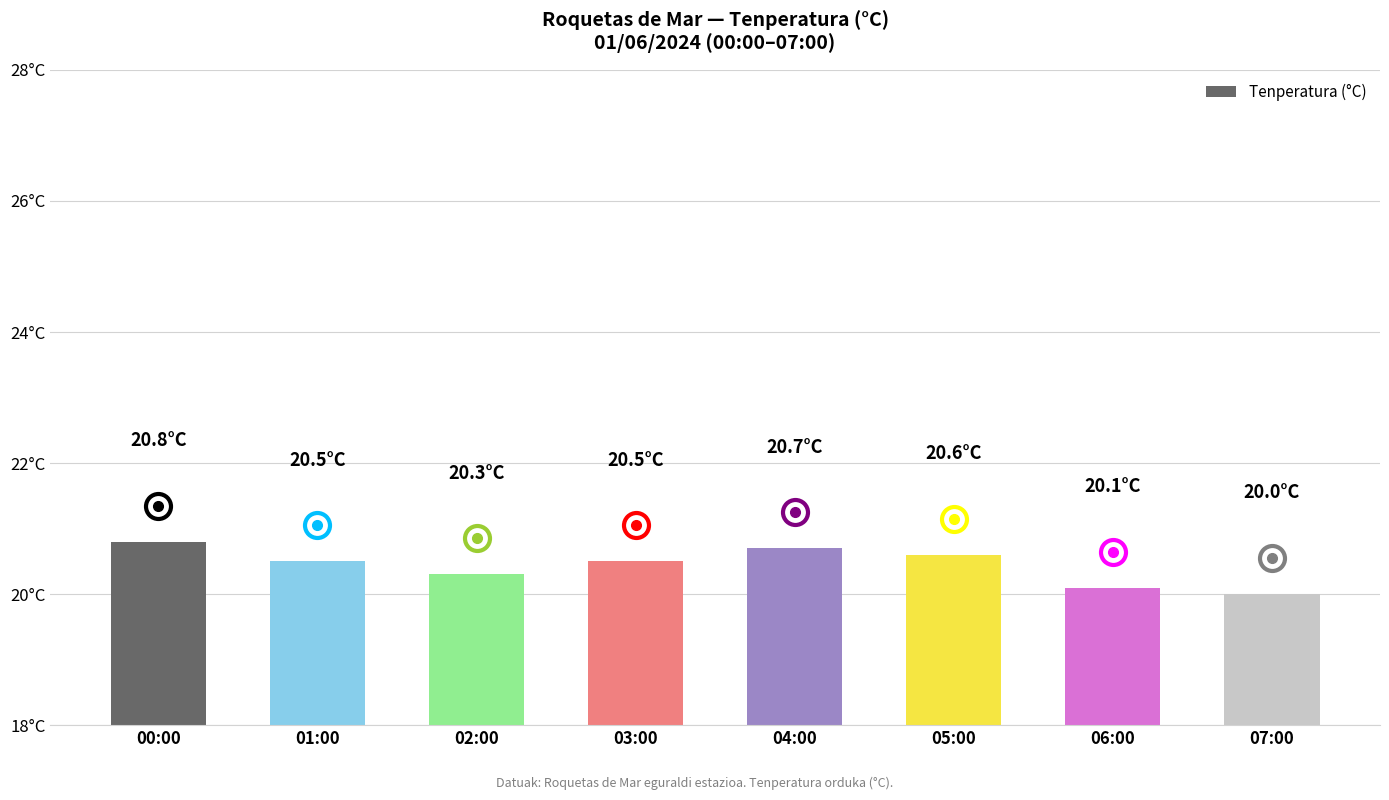

Are the bars grouped side by side (vs. stacked)?

No